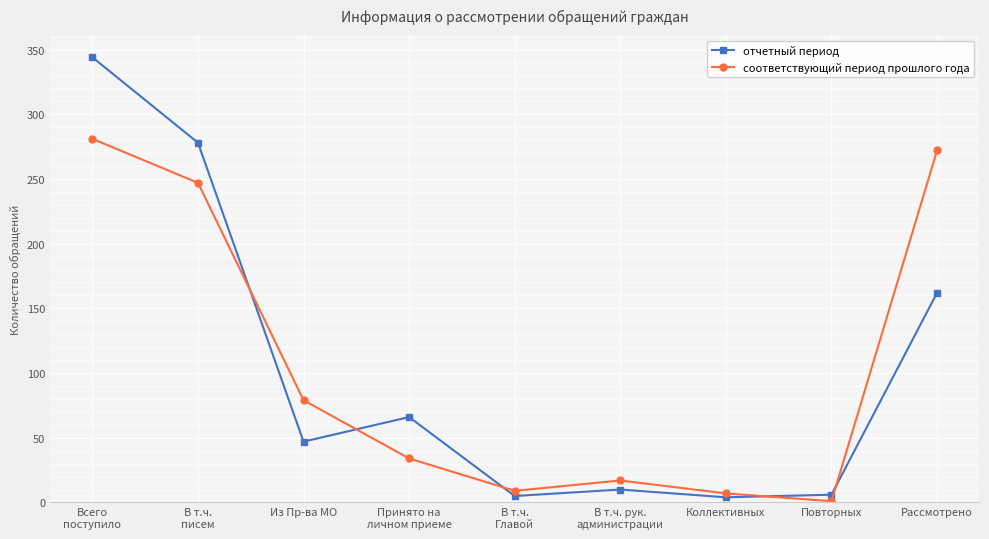

Between which two adjacent categories do отчетный период and соответствующий период прошлого года first intersect?

В т.ч.
писем and Из Пр-ва МО